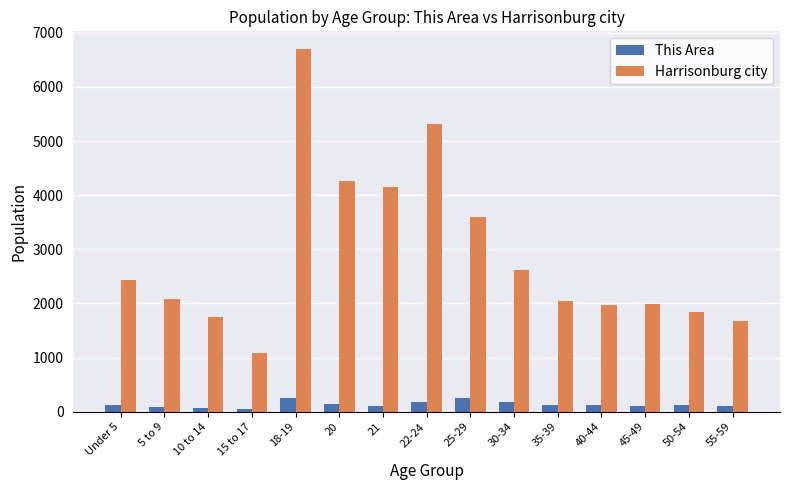

What is the sum of all Harrisonburg city values?

43500